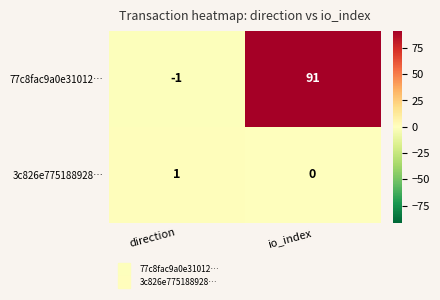

The 77c8fac9a0e31012… series shows -1 at direction. True or false?

True